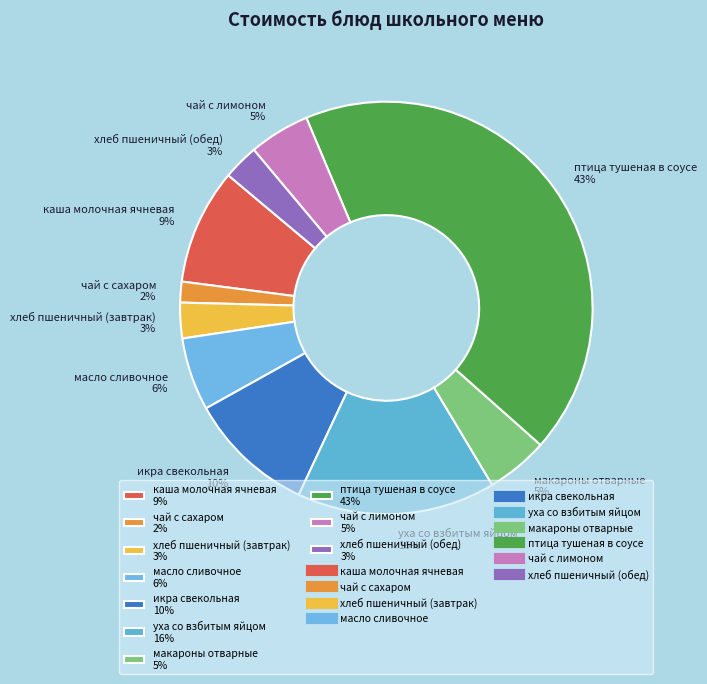

Do макароны отварные 5% and хлеб пшеничный (обед) 3% together represent more than half of the pie?

No